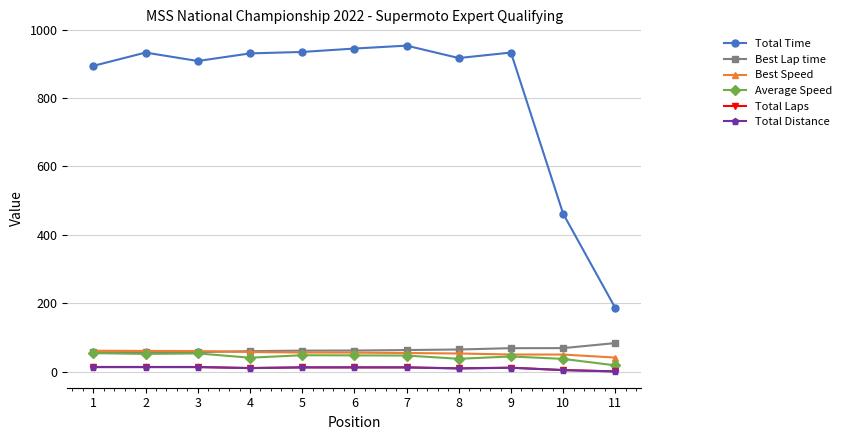

What is the highest value of the Best Speed series?

61.5